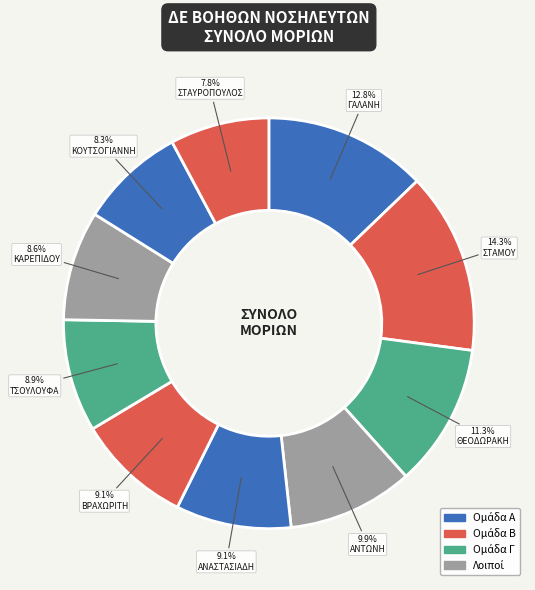

How many slices are in this pie chart?

10